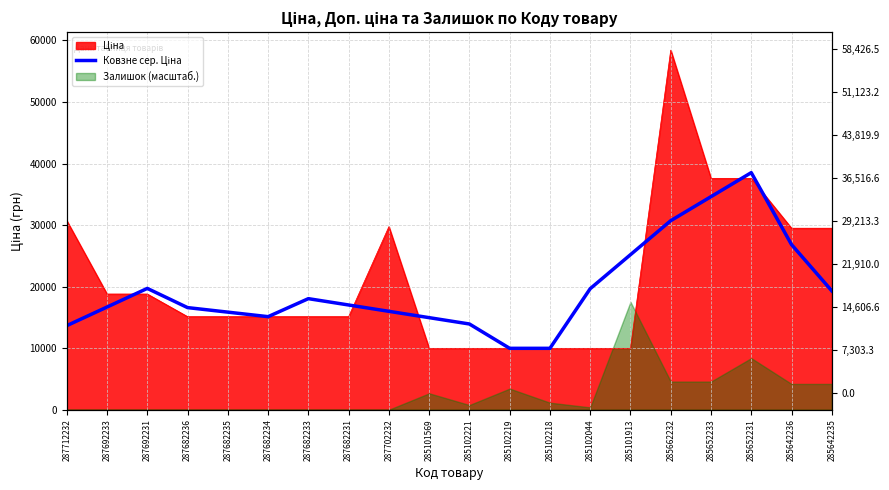

The chart shows a value of 19710.2 at 287692231. True or false?

True